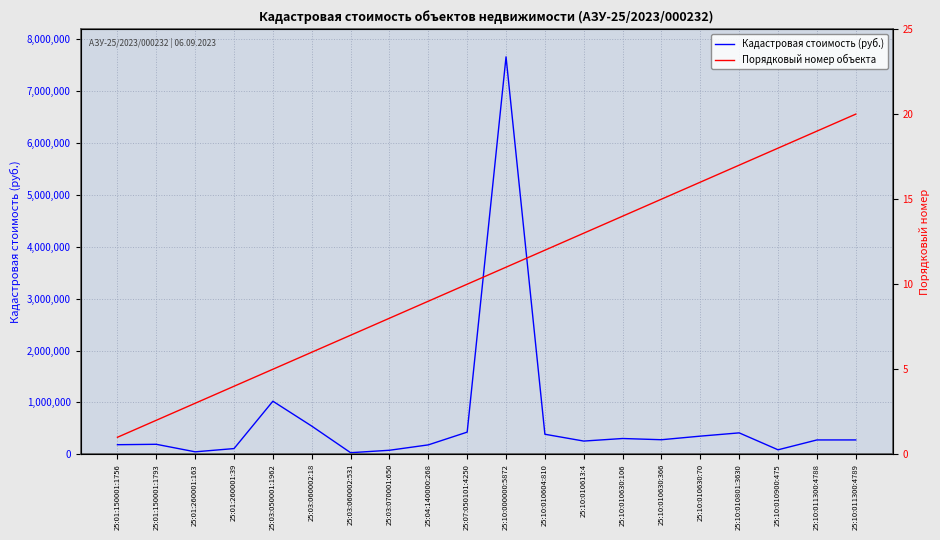

True or false: Кадастровая стоимость (руб.) and Порядковый номер объекта cross at least once.

False